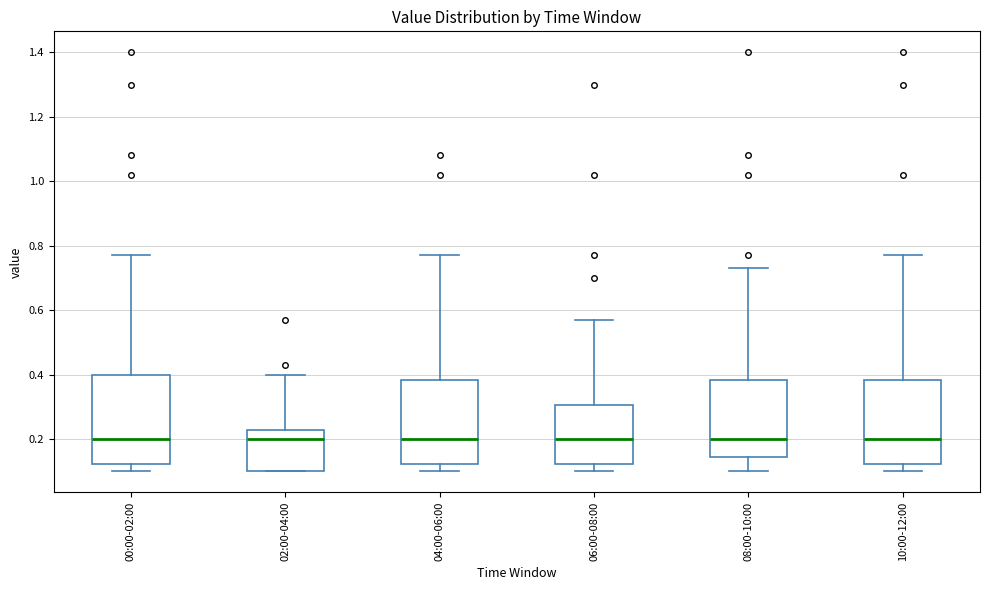

Reading left to right, transcribe this box plot: for each box, give where its median line is, the range the box spans, and where its two whiskers end, as read against the y-axis. The values are not printed on the chart, so give them approximately, as read against the axis.

00:00-02:00: median 0.20, box 0.12 to 0.40, whiskers 0.10 to 0.78
02:00-04:00: median 0.20, box 0.10 to 0.22, whiskers 0.10 to 0.40
04:00-06:00: median 0.20, box 0.12 to 0.38, whiskers 0.10 to 0.78
06:00-08:00: median 0.20, box 0.12 to 0.30, whiskers 0.10 to 0.58
08:00-10:00: median 0.20, box 0.14 to 0.38, whiskers 0.10 to 0.74
10:00-12:00: median 0.20, box 0.12 to 0.38, whiskers 0.10 to 0.78